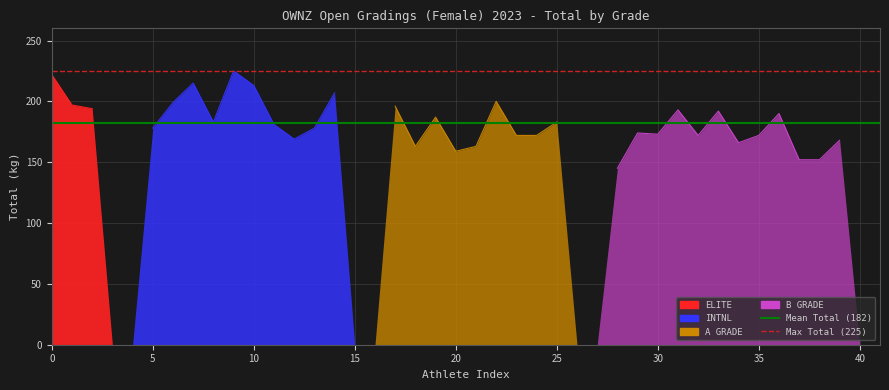

What is the value of the Mean Total point at the 2nd from the left?

182.5